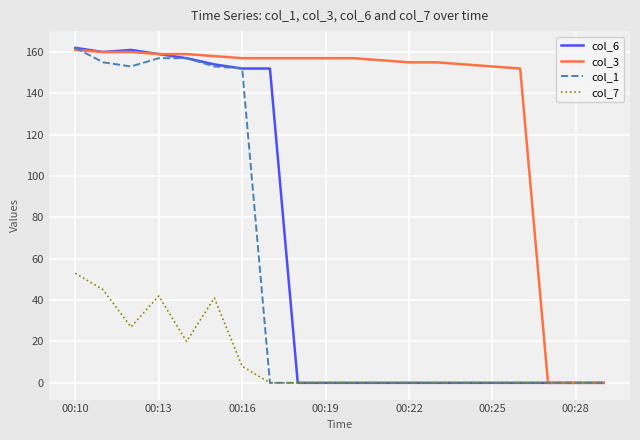

Which series has the largest total across all categories?

col_3